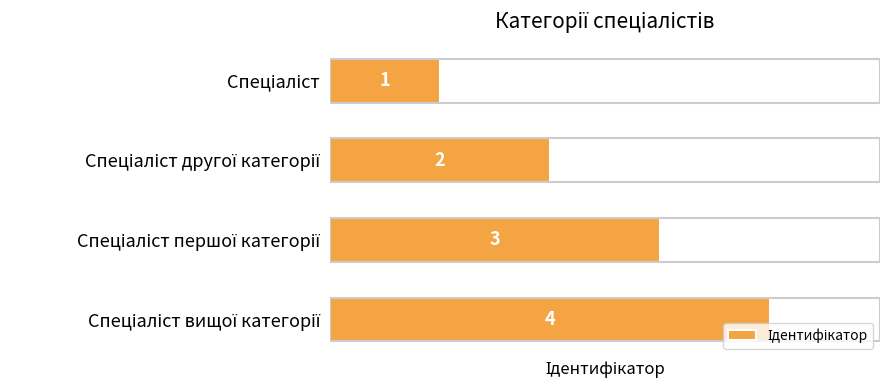

What is the maximum value shown in the chart?

4